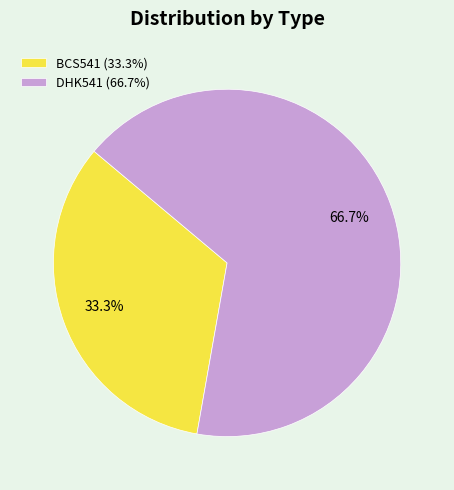

Which has a higher value, BCS541 or DHK541?

DHK541